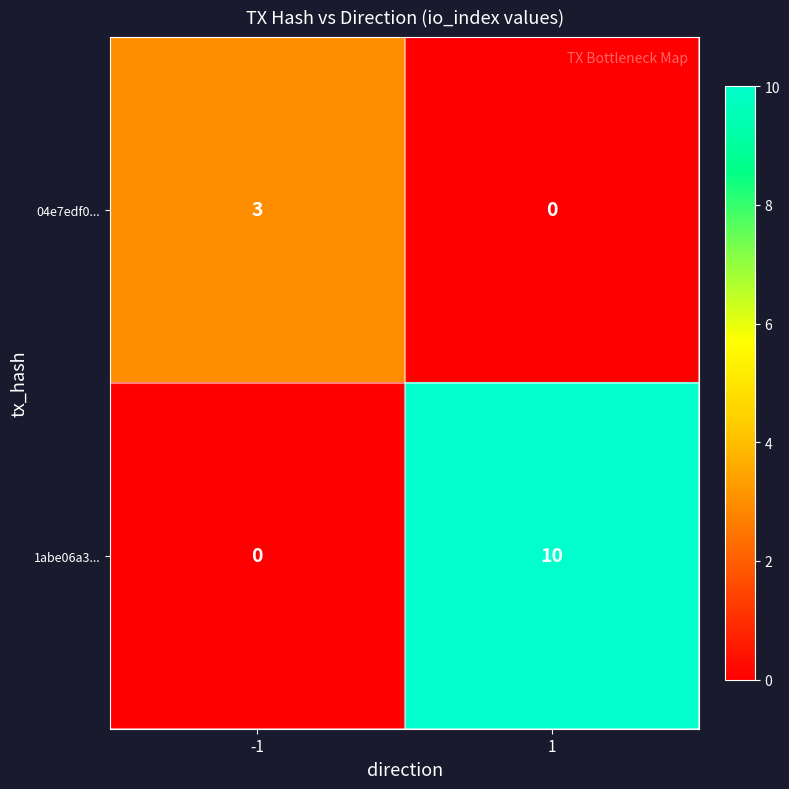

Which category has the highest value across all series?

1